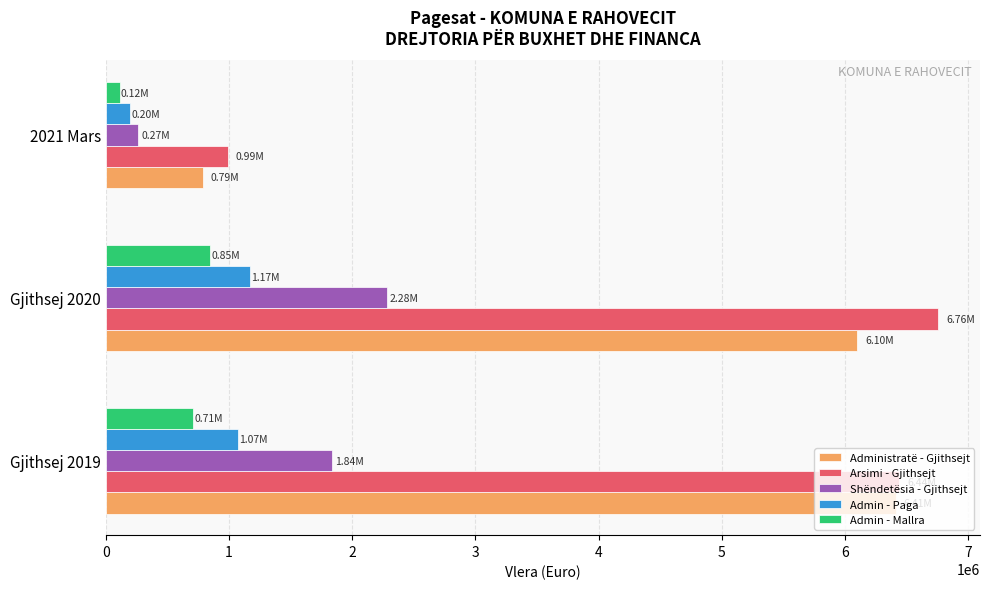

What is the difference between the highest and lowest values at Gjithsej 2020?

5909907.2